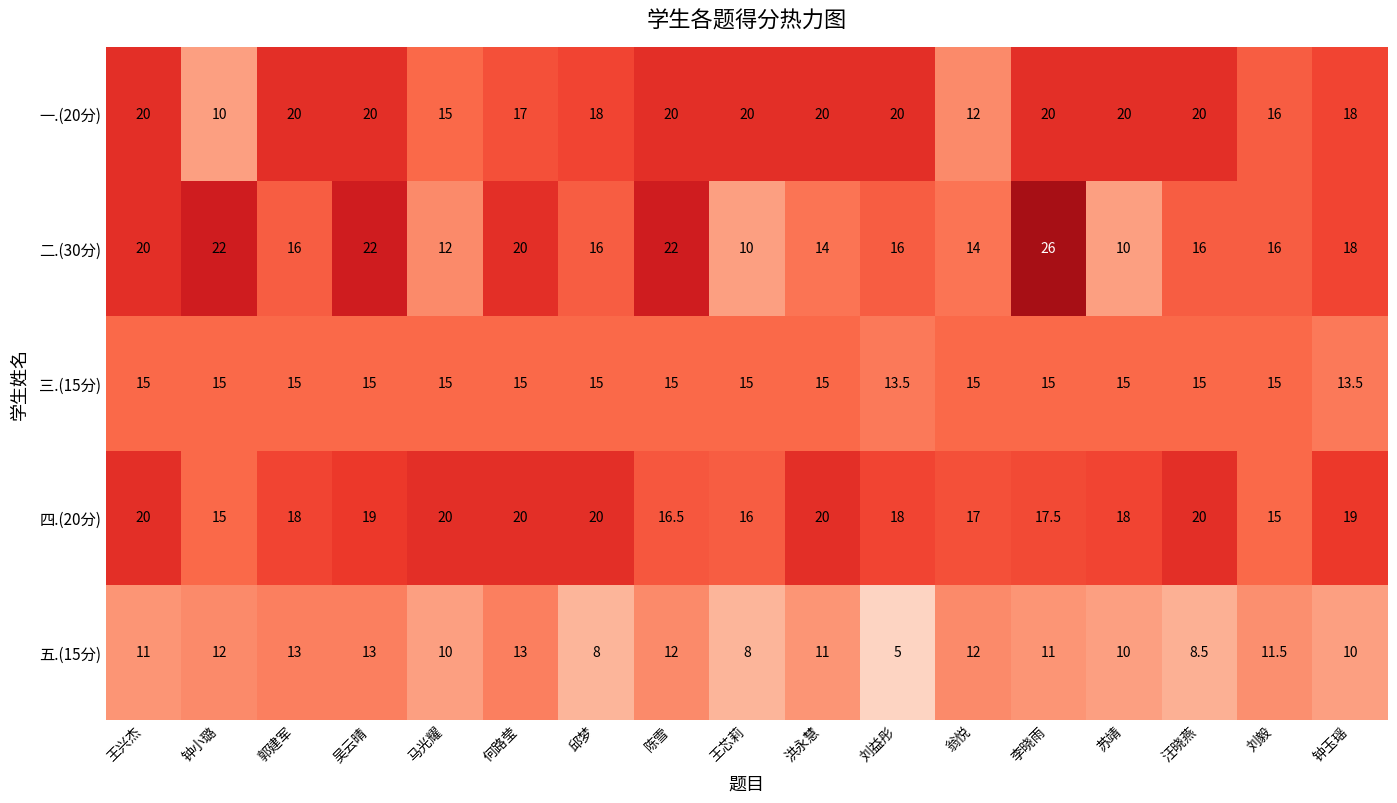

Rank the series at 吴云晴 from highest to lowest value.

二.(30分), 一.(20分), 四.(20分), 三.(15分), 五.(15分)